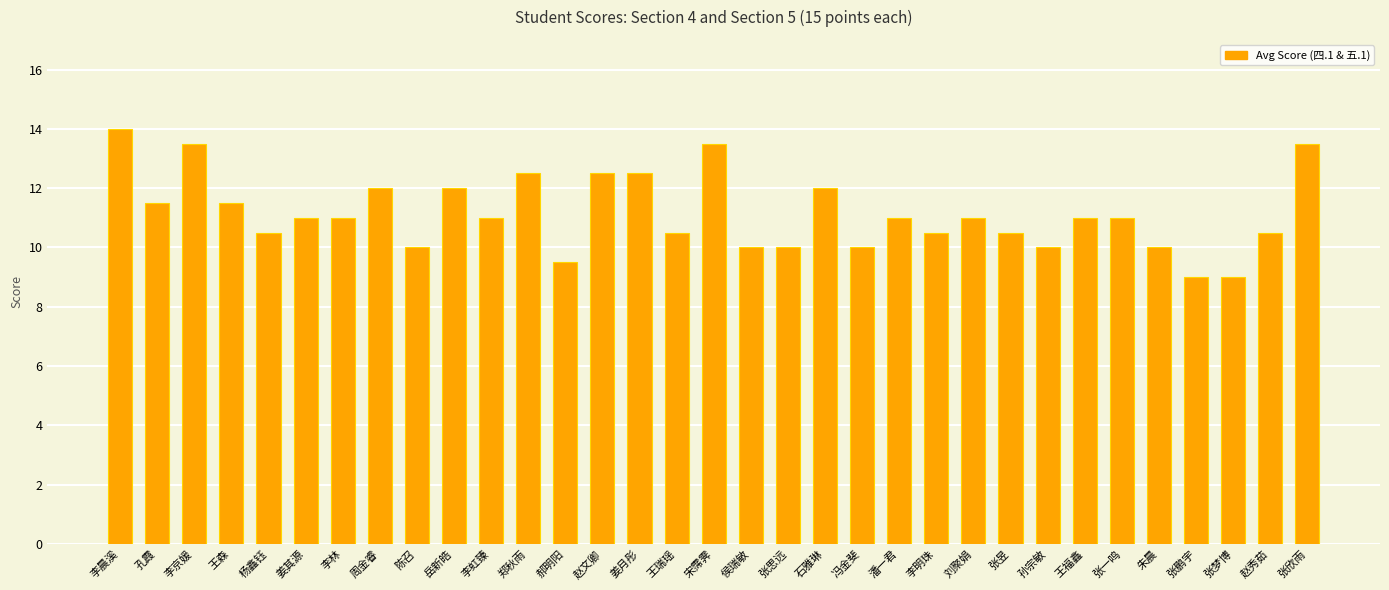

Which category has the highest value across all series?

李晨溪